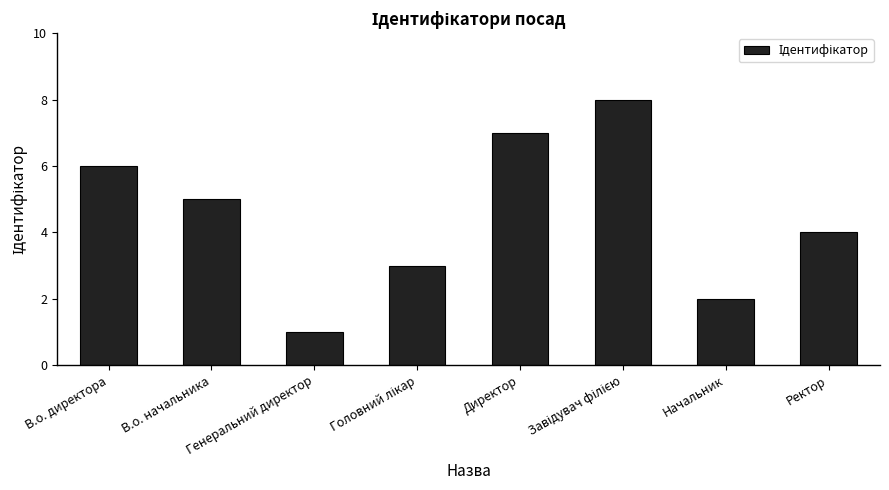

What is the maximum value shown in the chart?

8